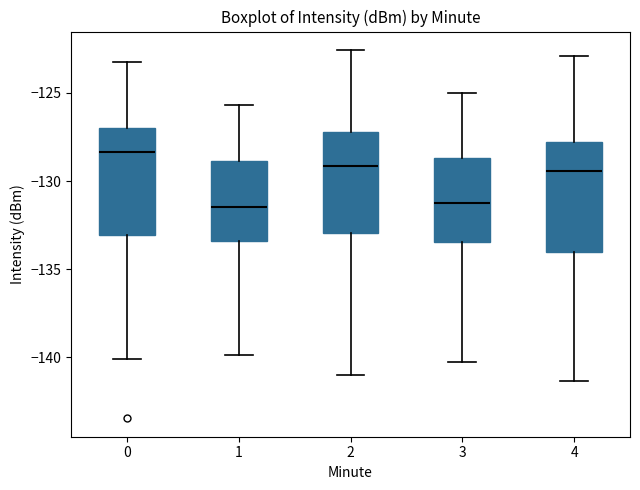

Reading left to right, transcribe this box plot: for each box, give where its median line is, the range the box spans, and where its two whiskers end, as read against the y-axis. The values are not printed on the chart, so give them approximately, as read against the axis.

0: median -128.5, box -133.0 to -127.0, whiskers -140.0 to -123.0
1: median -131.5, box -133.5 to -129.0, whiskers -140.0 to -125.5
2: median -129.0, box -133.0 to -127.0, whiskers -141.0 to -122.5
3: median -131.0, box -133.5 to -128.5, whiskers -140.0 to -125.0
4: median -129.5, box -134.0 to -128.0, whiskers -141.5 to -123.0